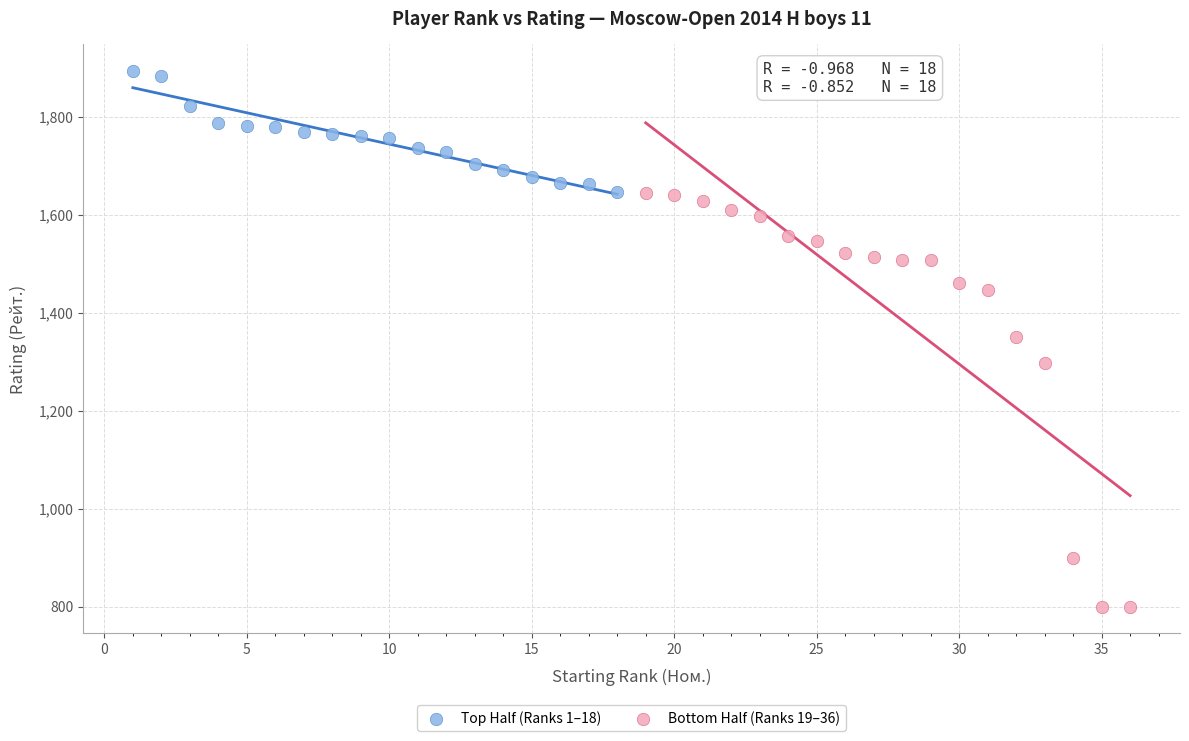

Which series has the largest Y range (max minus min)?

Bottom Half (Ranks 19–36)